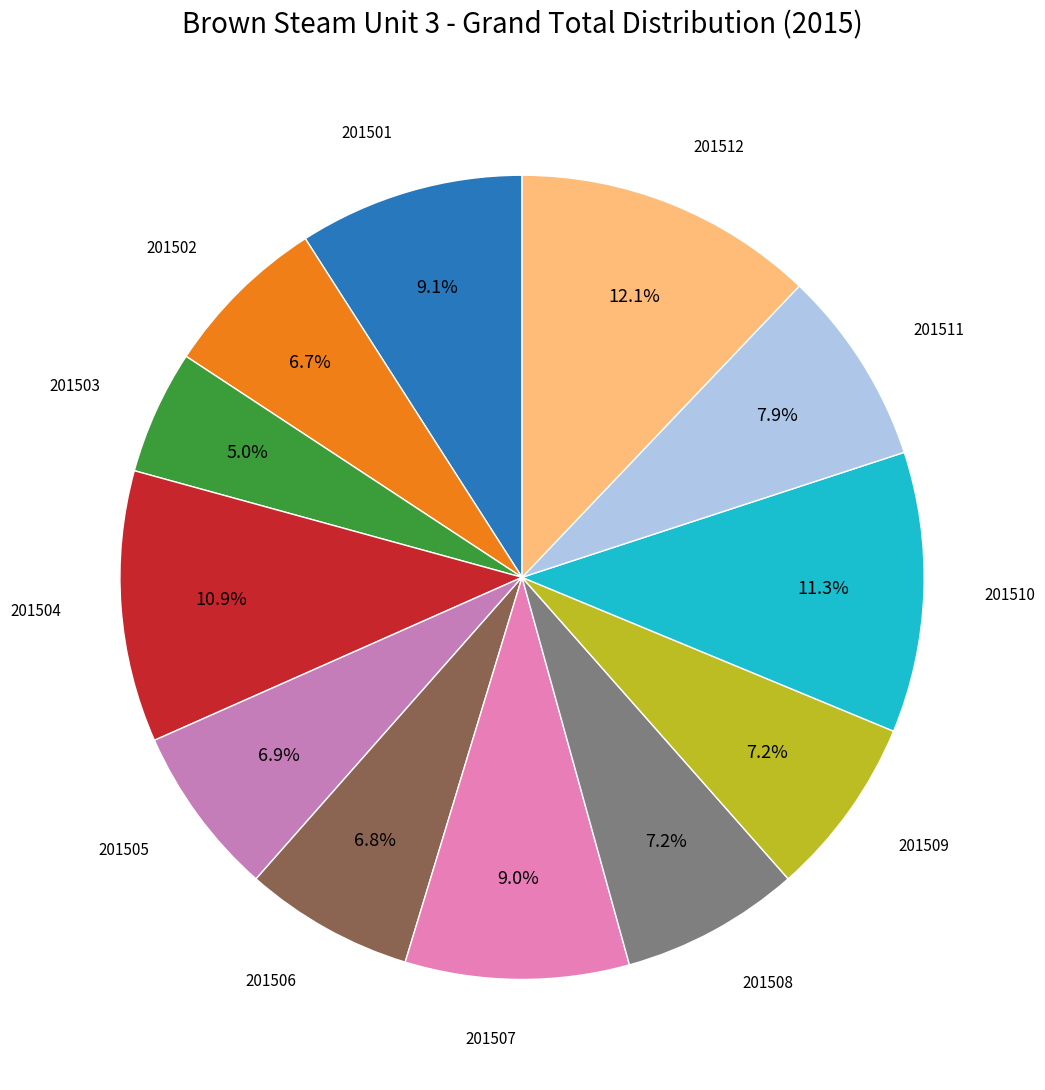

How many slices are in this pie chart?

12